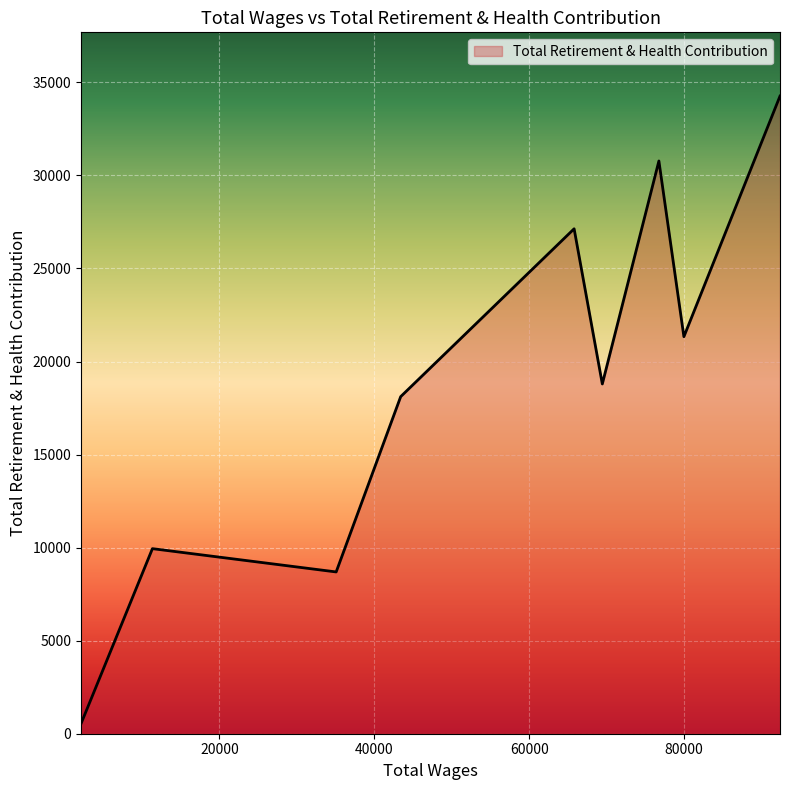

What is the maximum value shown in the chart?

34261